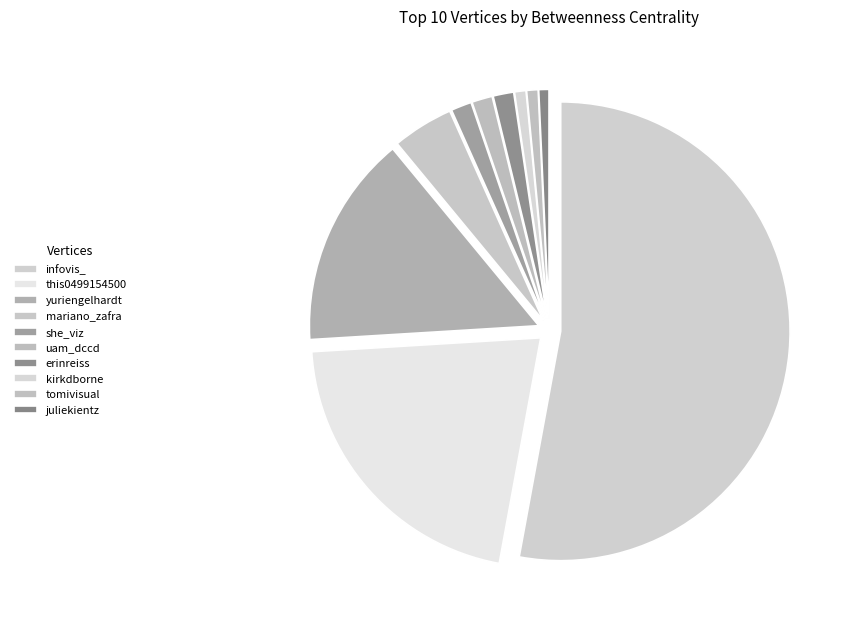

What is the majority slice?

infovis_